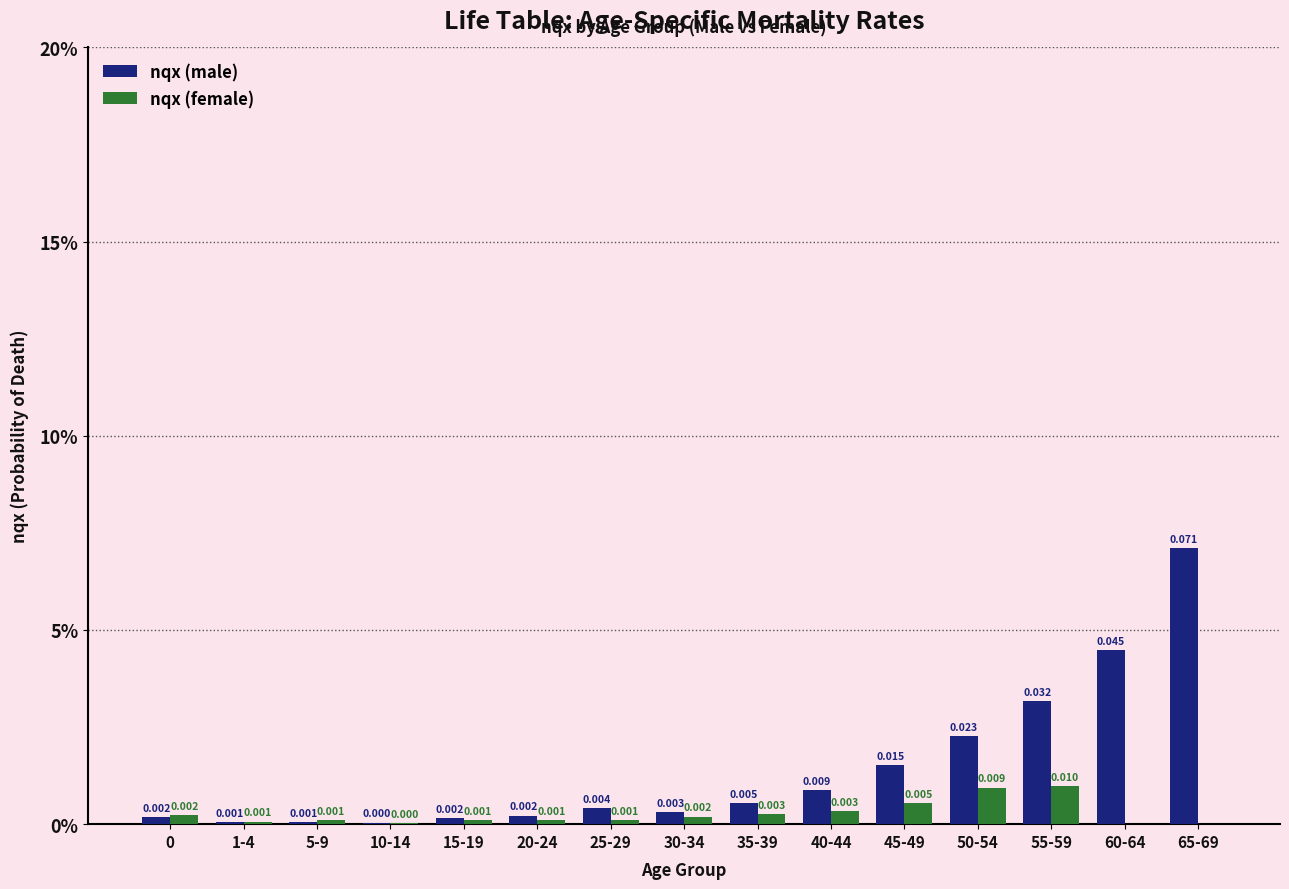

Which has a higher value, 15-19 or 1-4?

15-19